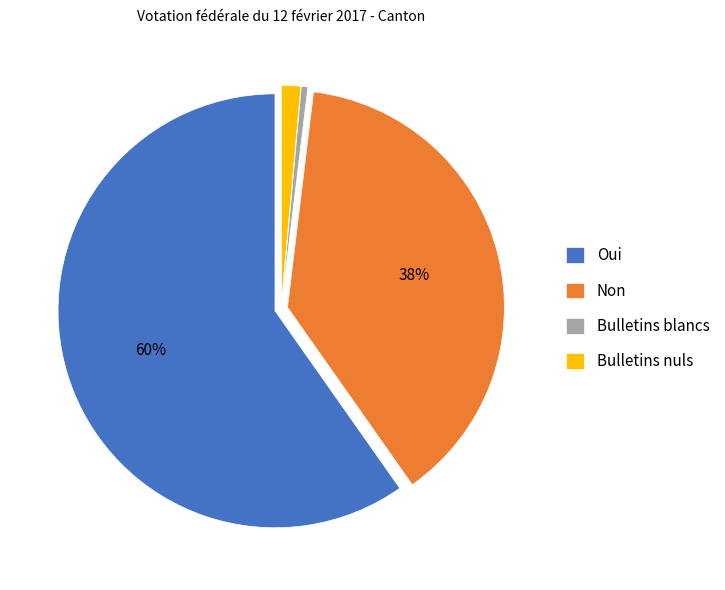

What is the ratio of the value at Oui to the value at Bulletins blancs?

121.5